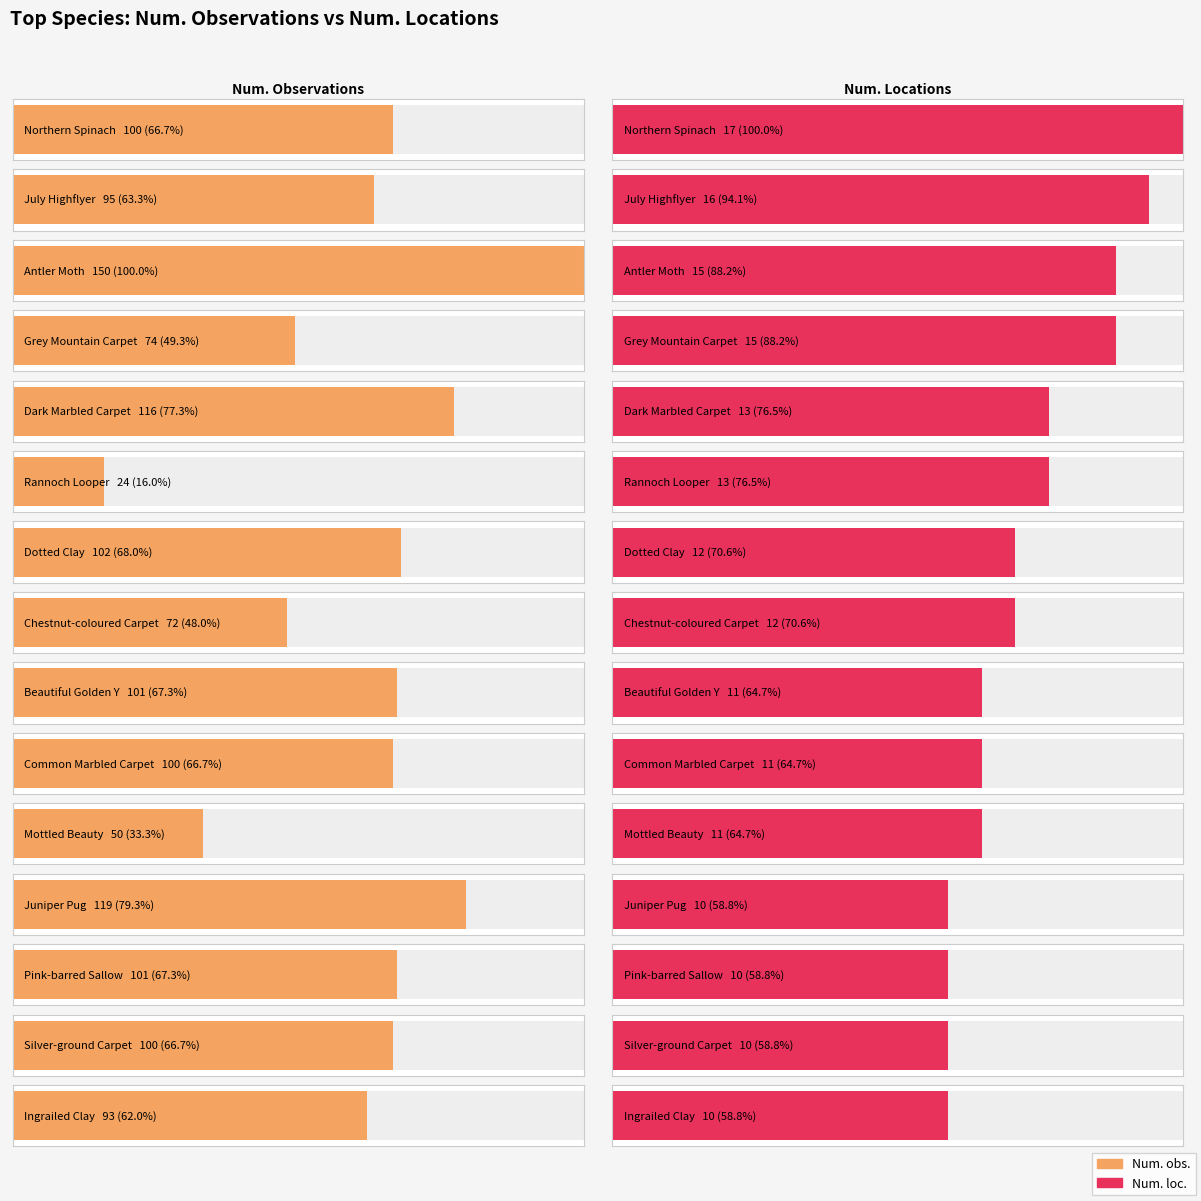

How many categories are shown in the chart?

15